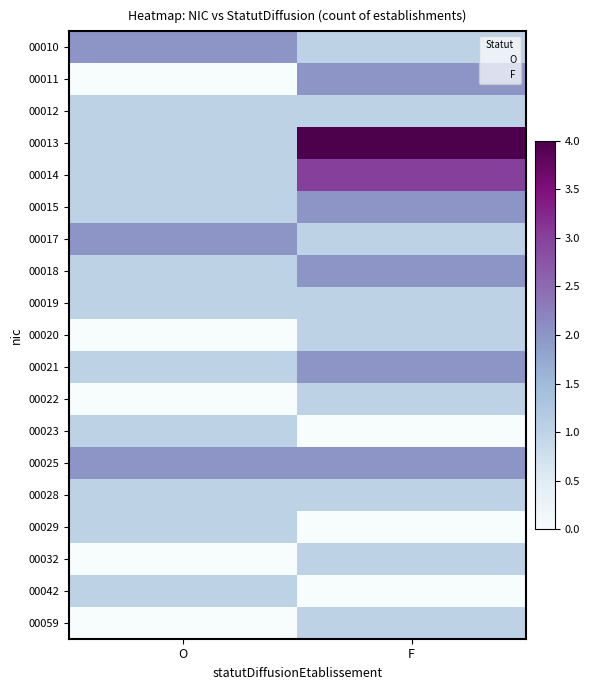

Reading left to right, transcribe all the data shown in this chart.

00010: O=2	F=1
00011: O=0	F=2
00012: O=1	F=1
00013: O=1	F=4
00014: O=1	F=3
00015: O=1	F=2
00017: O=2	F=1
00018: O=1	F=2
00019: O=1	F=1
00020: O=0	F=1
00021: O=1	F=2
00022: O=0	F=1
00023: O=1	F=0
00025: O=2	F=2
00028: O=1	F=1
00029: O=1	F=0
00032: O=0	F=1
00042: O=1	F=0
00059: O=0	F=1